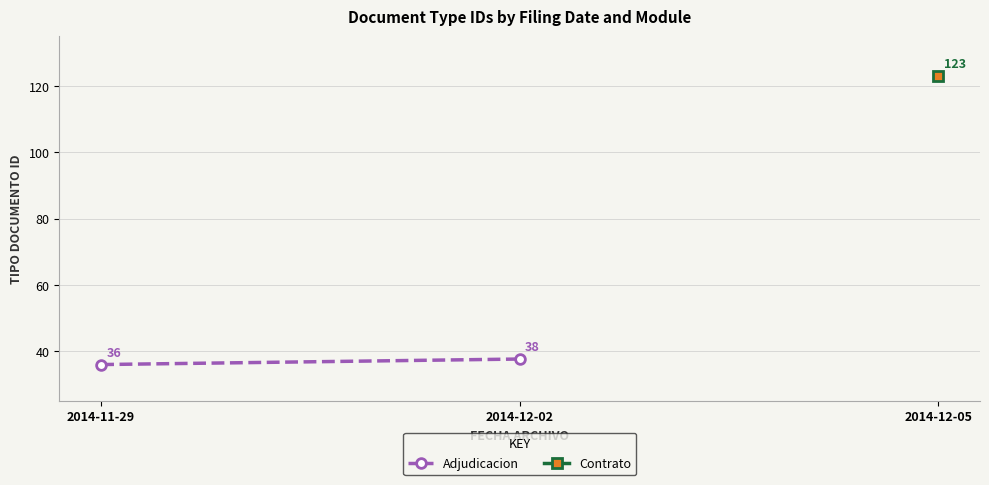

At which label does the data first exceed 37?

2014-12-02